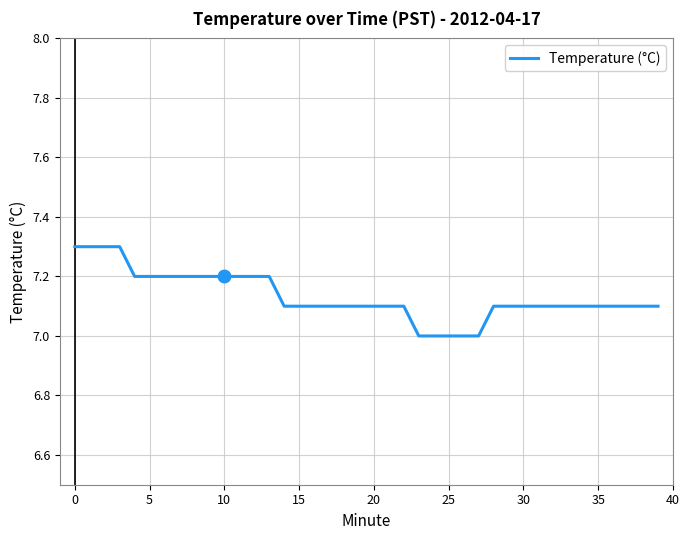

What is the minimum value shown in the chart?

7.0